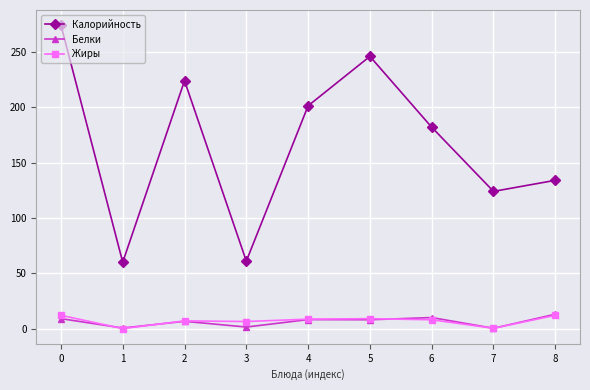

What is the highest value of the Калорийность series?

274.2